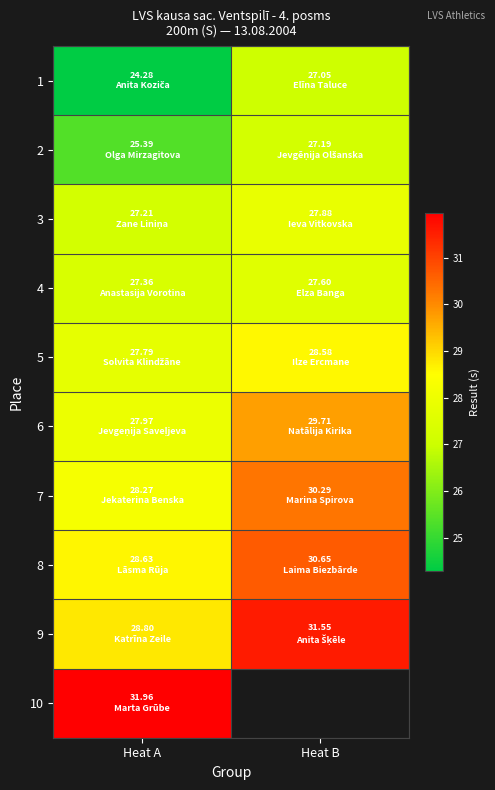

Which series has the widest spread of values?

1